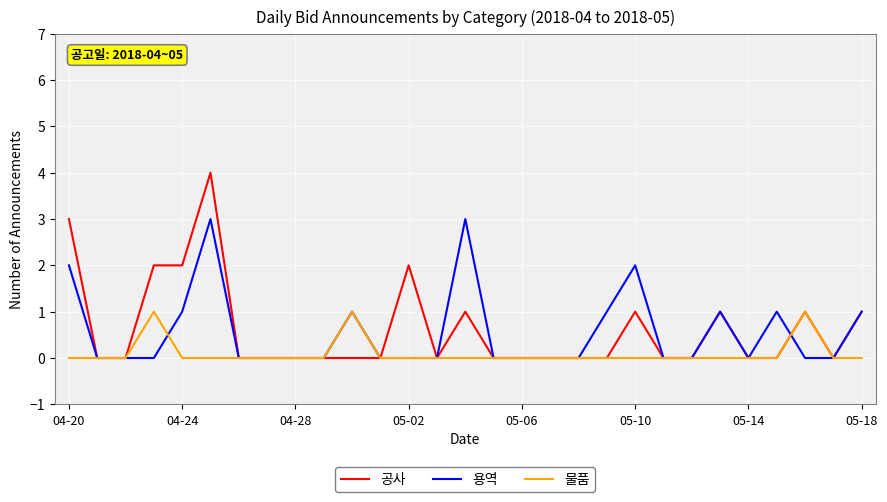

List the series in order of their peak value, highest first.

공사, 용역, 물품